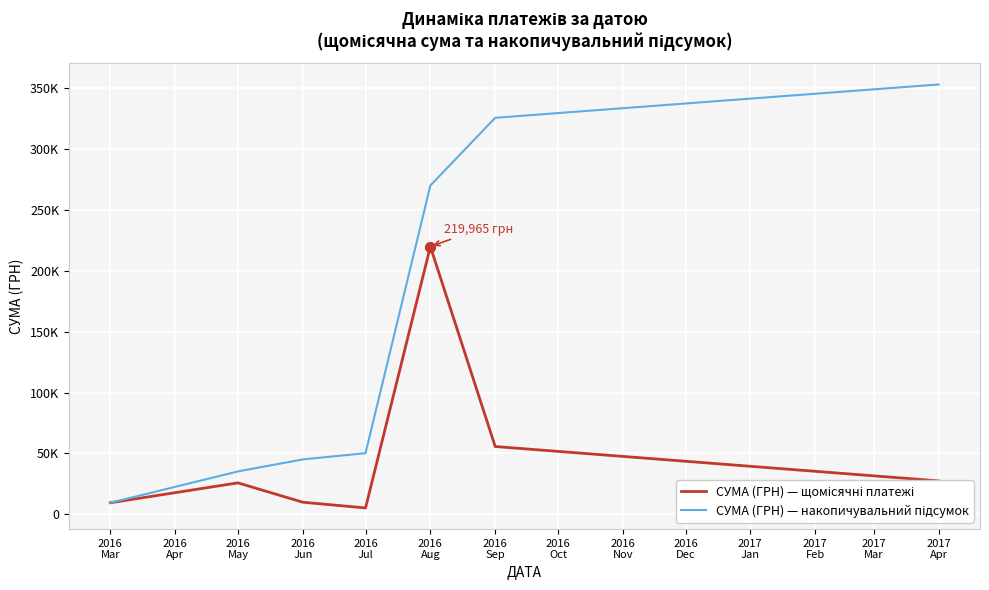

At which category is the sum across all series the highest?

2016
Aug